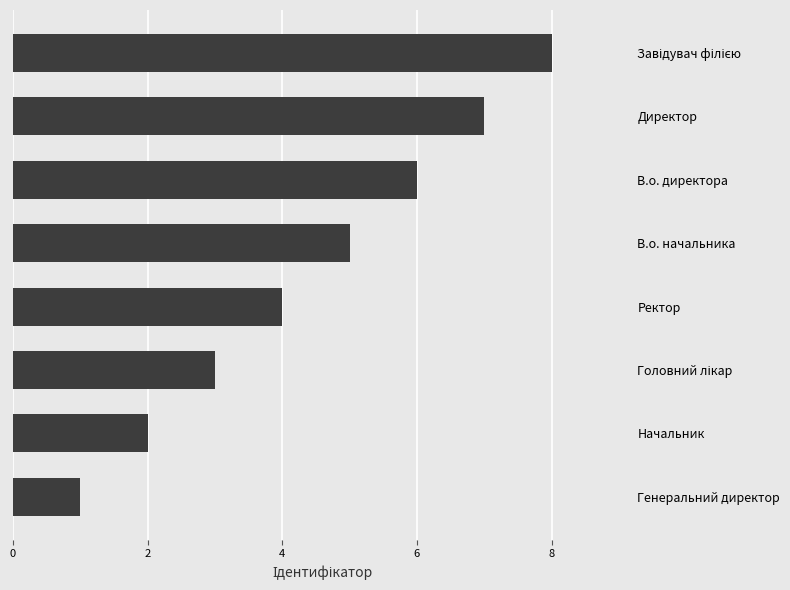

What is the greatest value displayed?

8